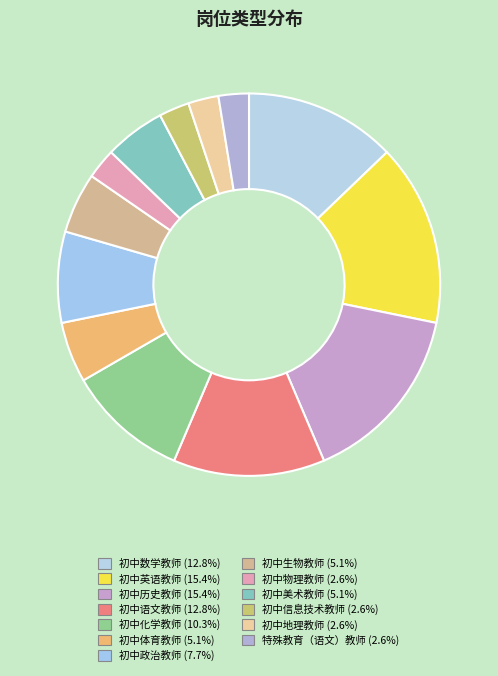

To the nearest percent, what is the difference between the 初中政治教师 and 初中语文教师 slice percentages?

5%